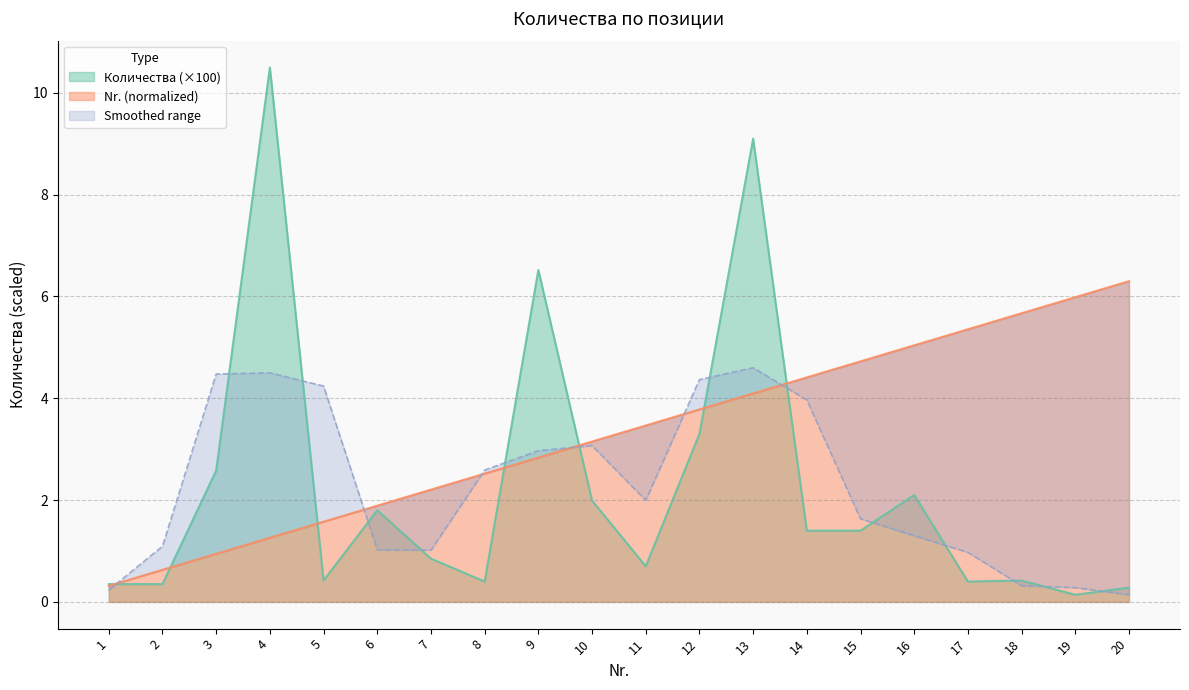

The value of Nr. at 4 is 0.4. True or false?

False